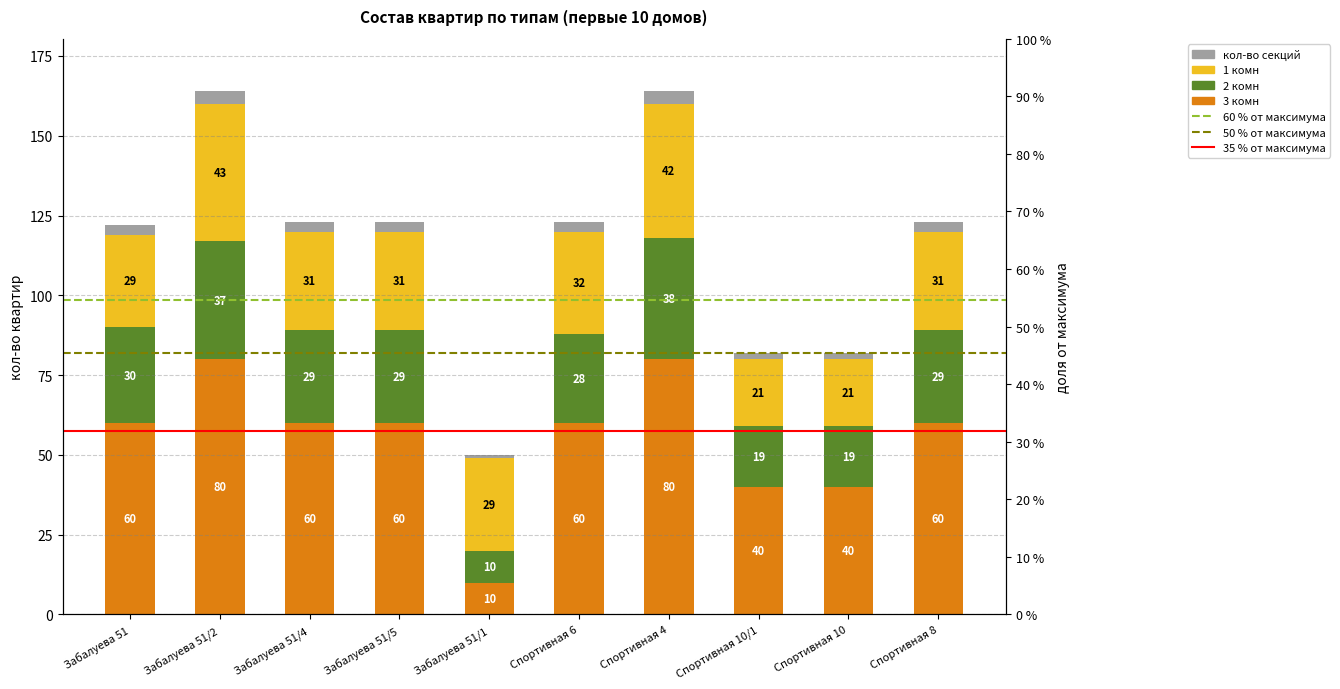

What is the approximate value of 3 комн at Спортивная 8?

60